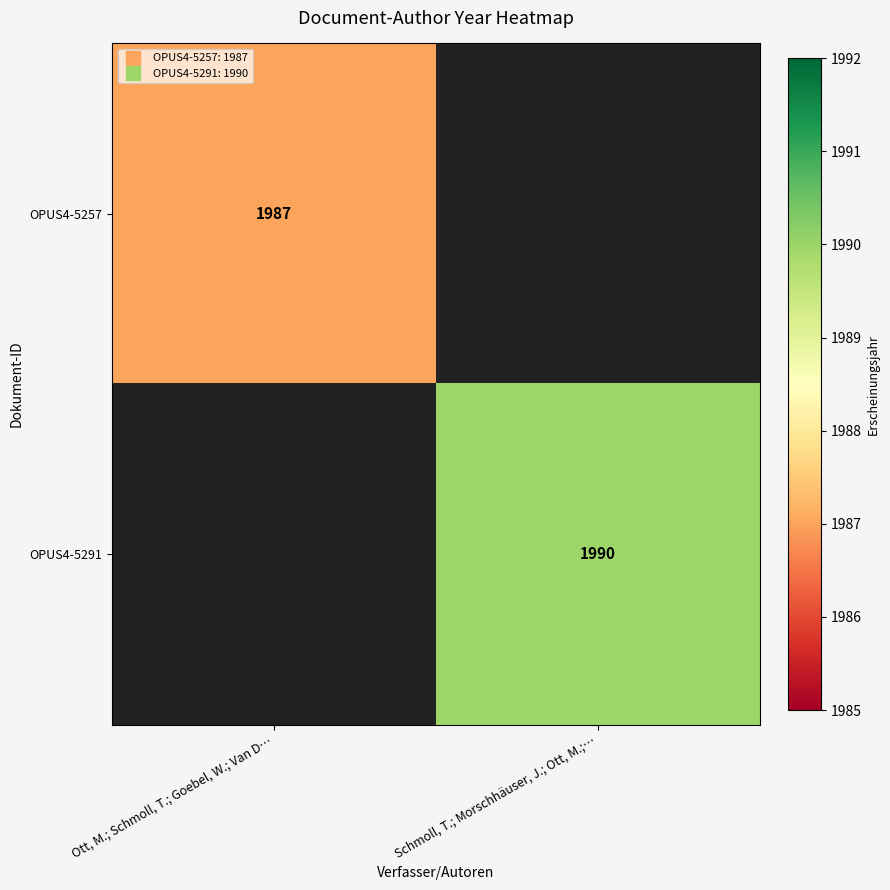

Which category has the lowest value in the OPUS4-5291 series?

Ott, M.; Schmoll, T.; Goebel, W.; Van D…